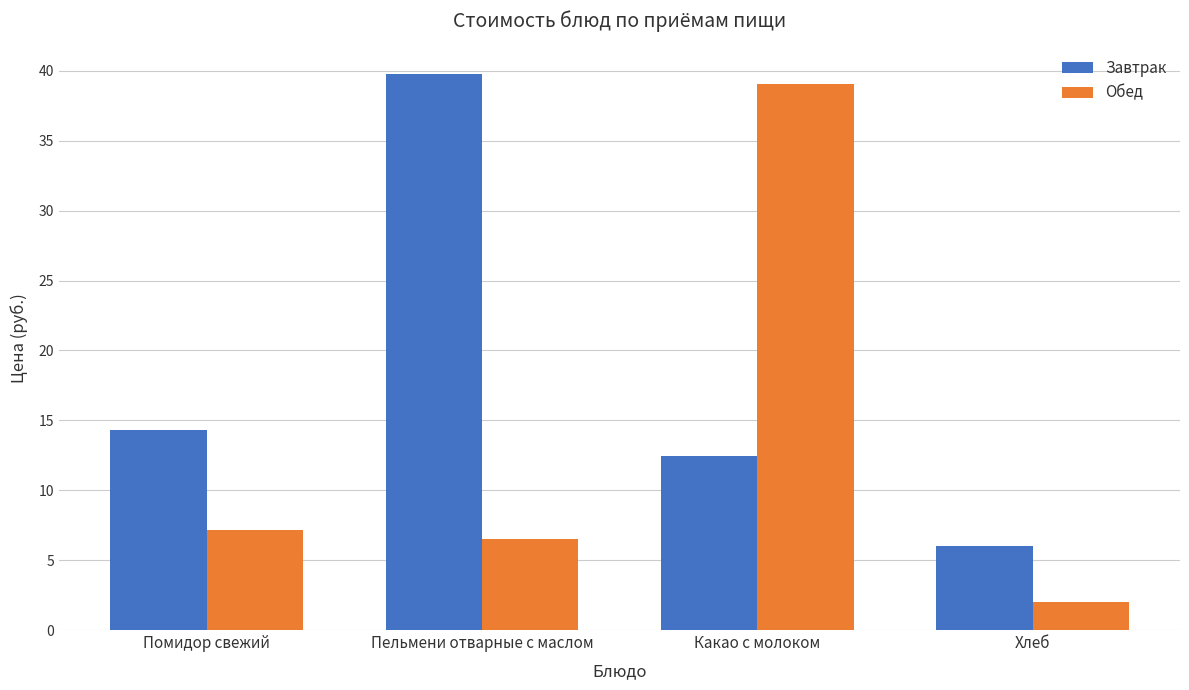

What is the approximate value of Обед at Хлеб?

2.0